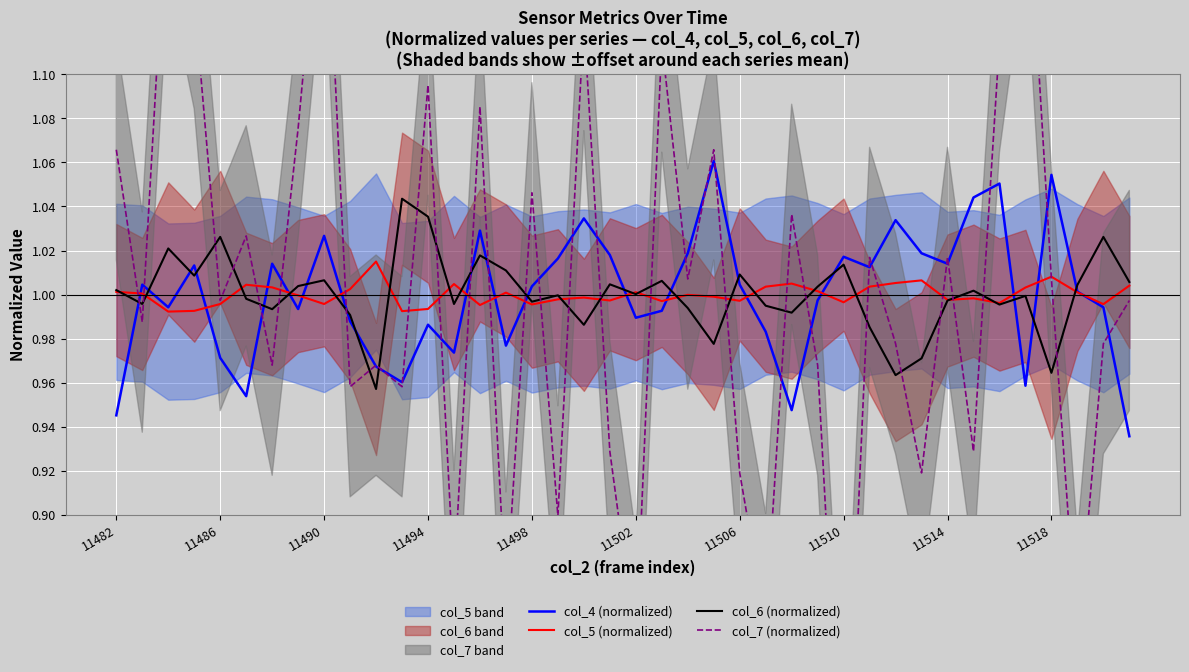

What is the value of the col_6 (normalized) point at the 20th from the left?

1.0